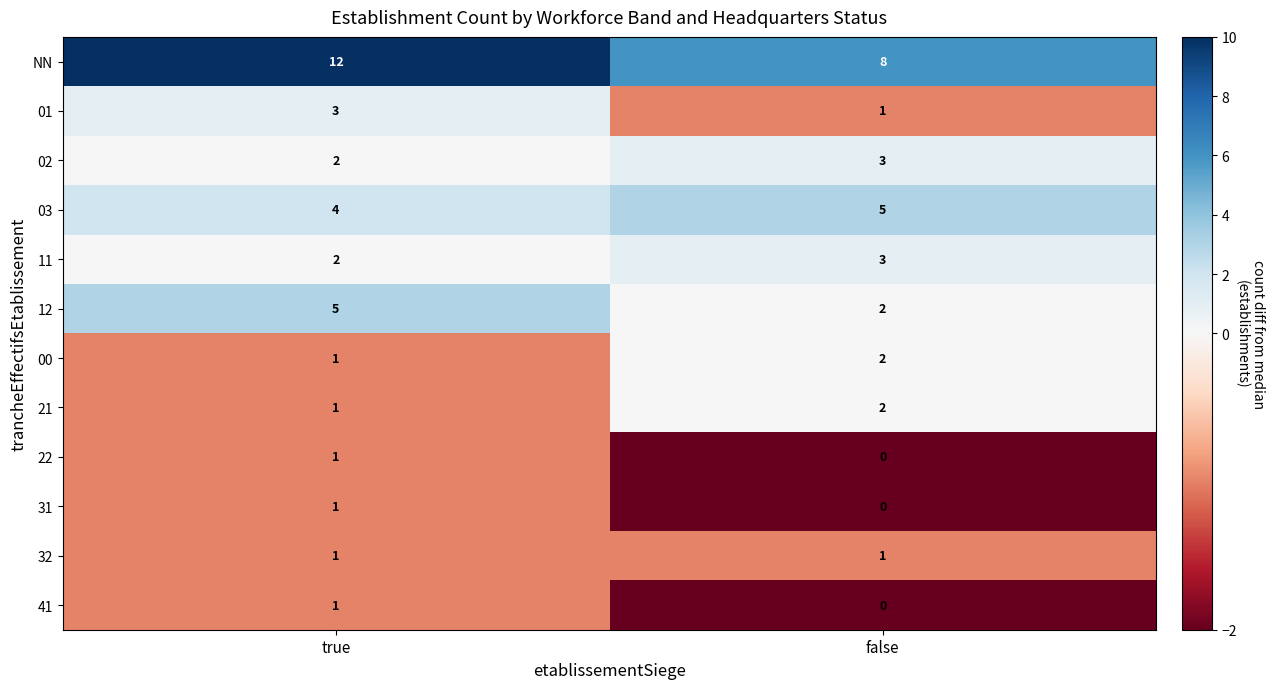

What is the sum of all 00 values?

3